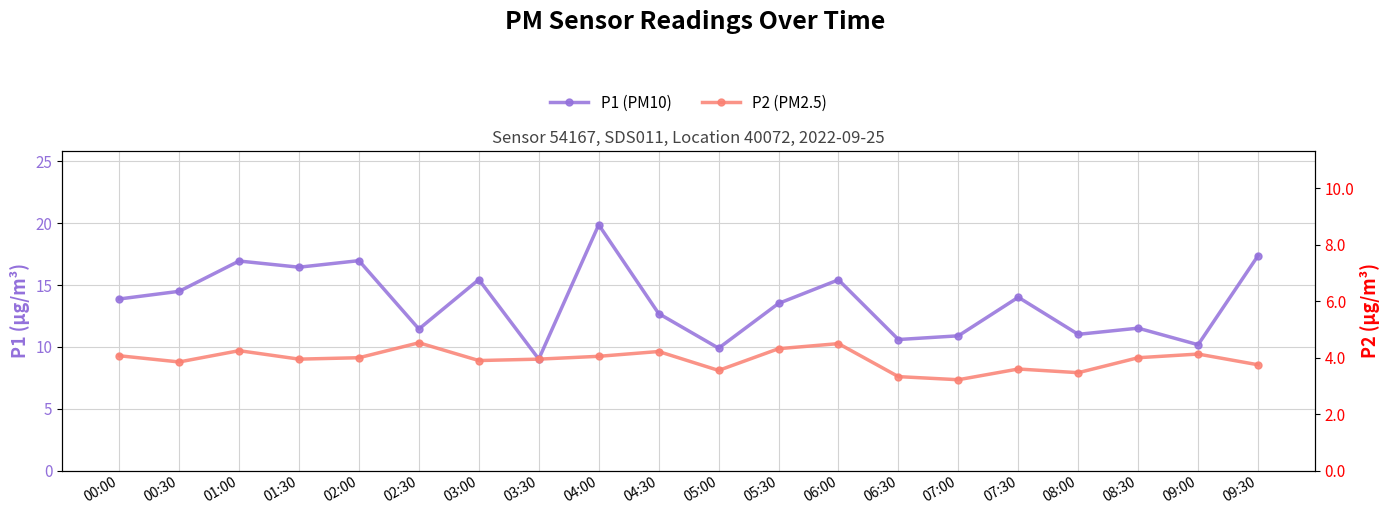

At how many categories does at least one series exceed 15?

7